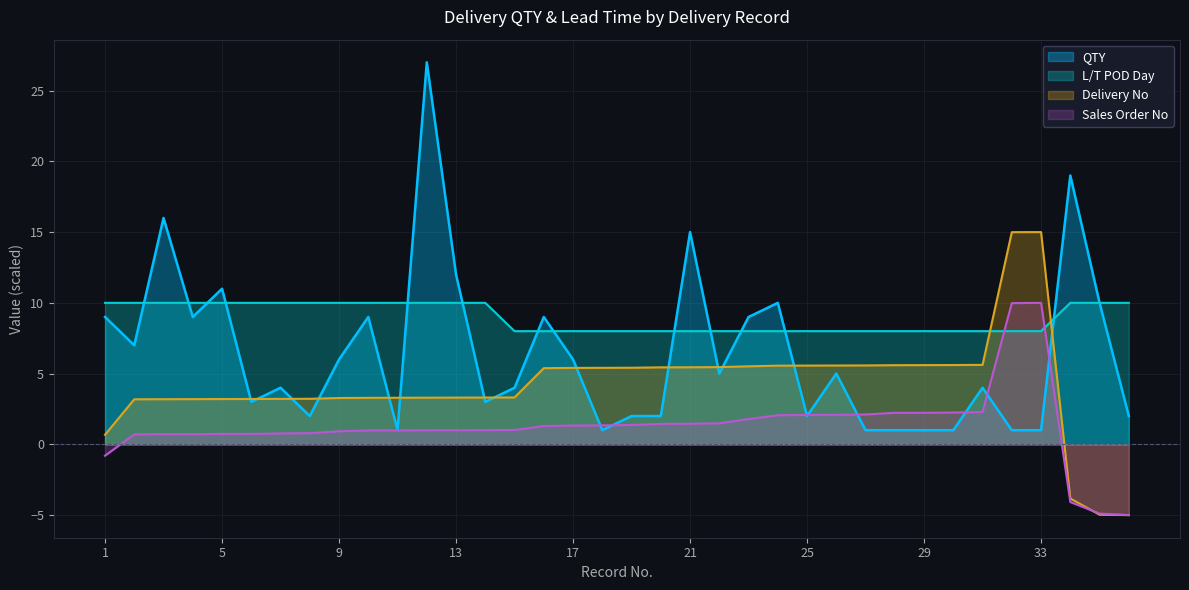

What is the average value of the L/T POD Day series?

8.9